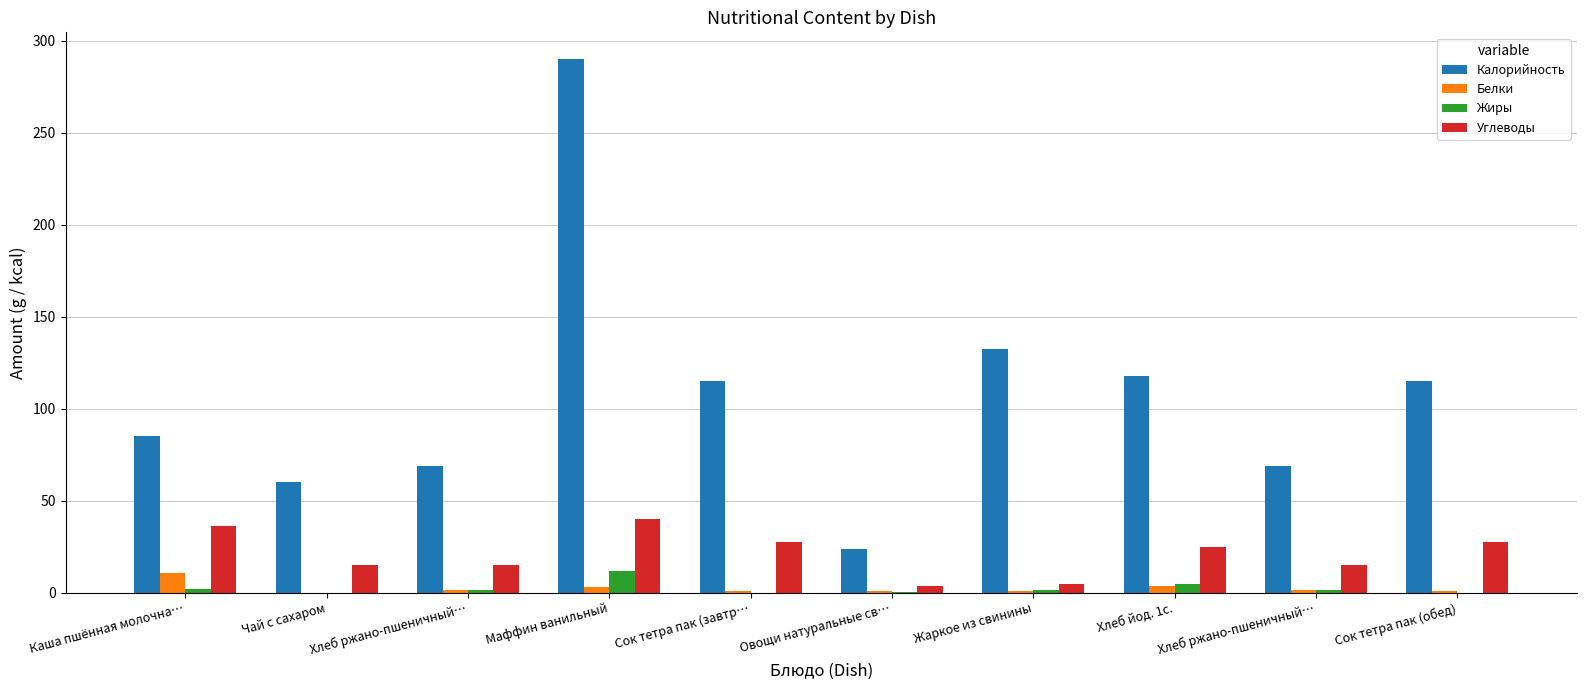

What is the difference between the maximum and minimum values in the Углеводы series?

36.2